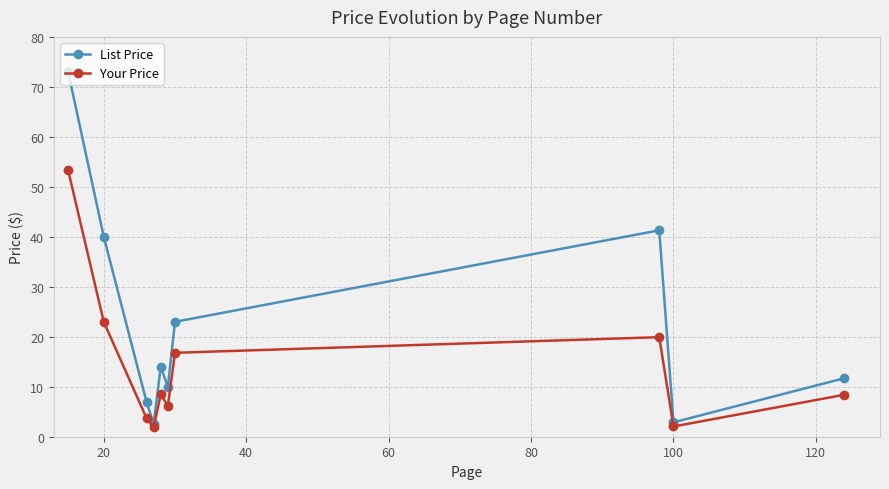

What is the value of the Your Price point at the 7th from the left?

16.8